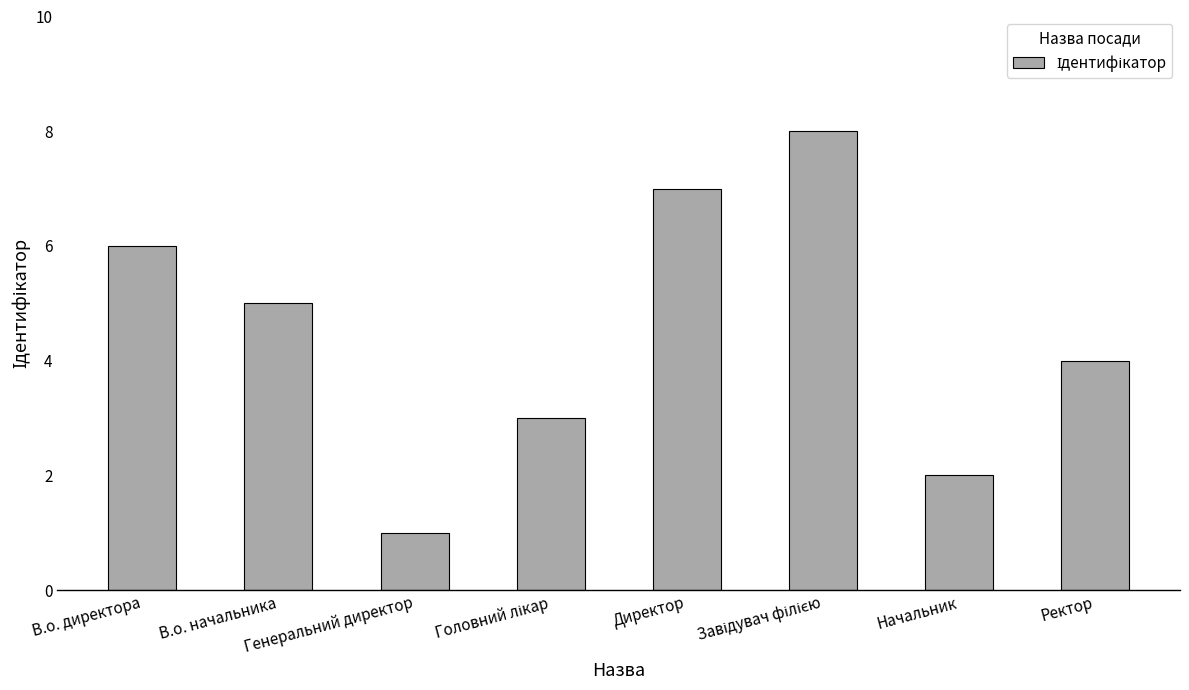

What is the difference between the maximum and minimum values?

7